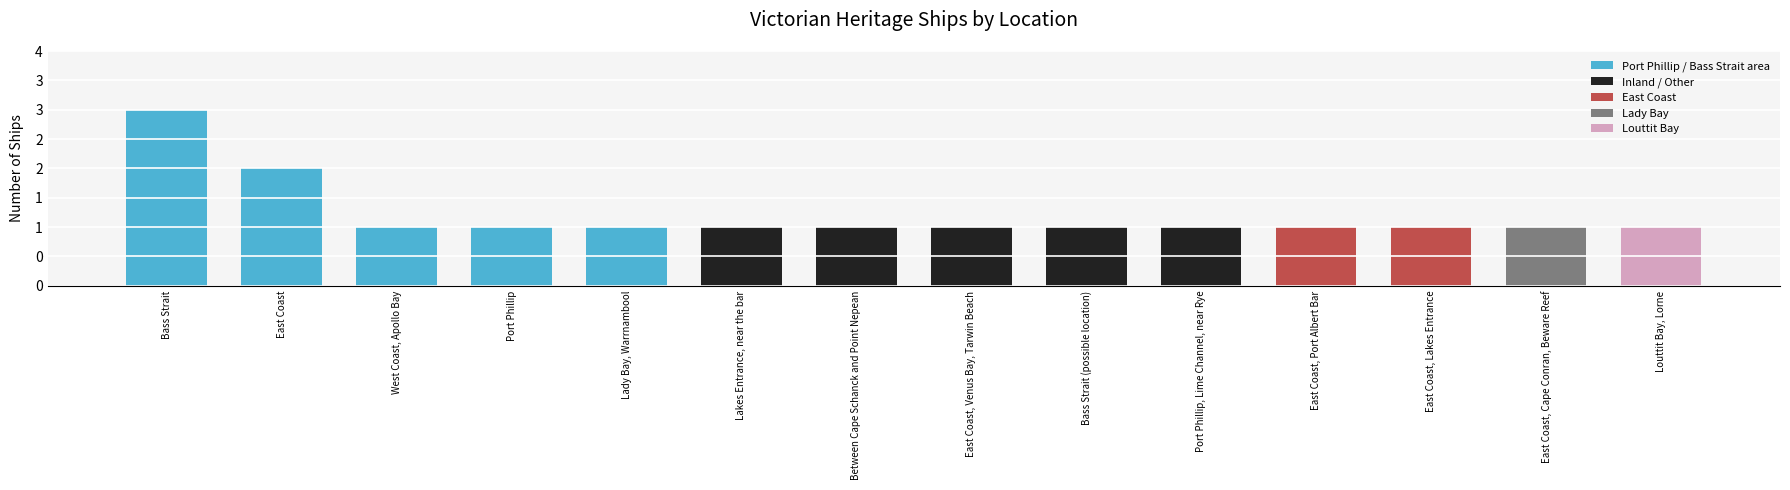

What is the label of the 12th bar from the left?

East Coast, Lakes Entrance